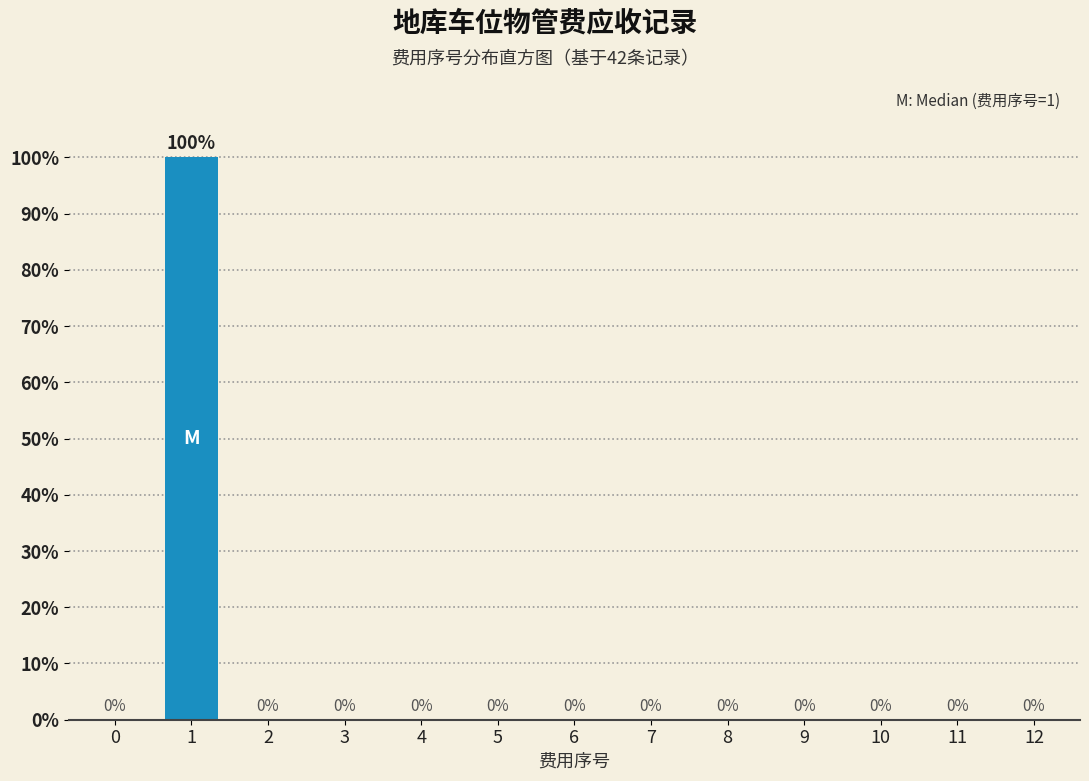

Reading left to right, list all the values displayed in this chart.

0=0	1=100	2=0	3=0	4=0	5=0	6=0	7=0	8=0	9=0	10=0	11=0	12=0